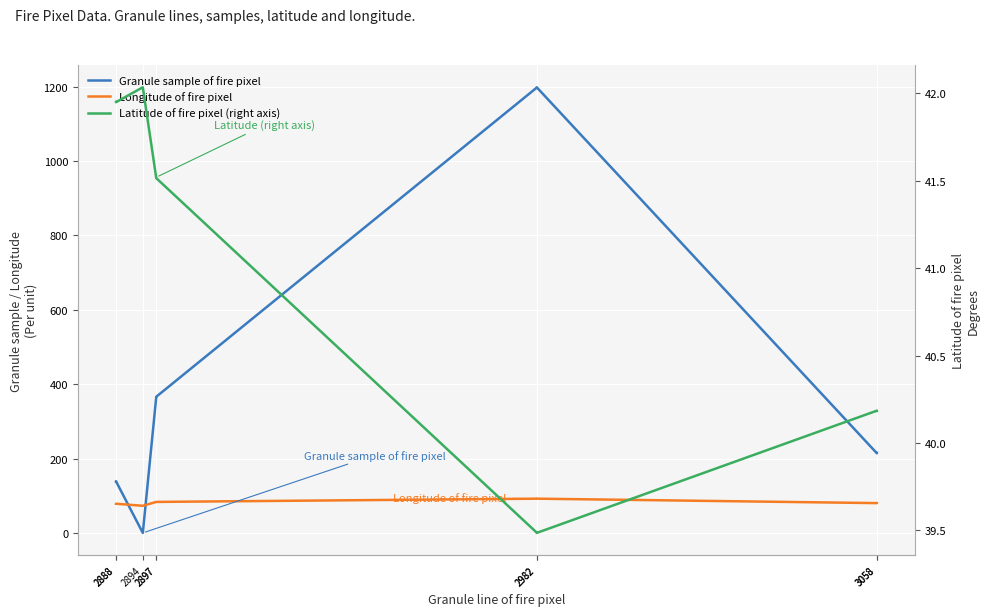

Reading left to right, what are all the values shown in this chart?

Granule sample of fire pixel: 138.0	139.0	0.0	365.0	366.0	1197.0	1198.0	214.0	215.0
Longitude of fire pixel: 78.4	78.5	72.9	83.3	83.3	92.0	92.0	80.1	80.1
Latitude of fire pixel (right axis): 42.0	41.9	42.0	41.5	41.5	39.5	39.5	40.2	40.2